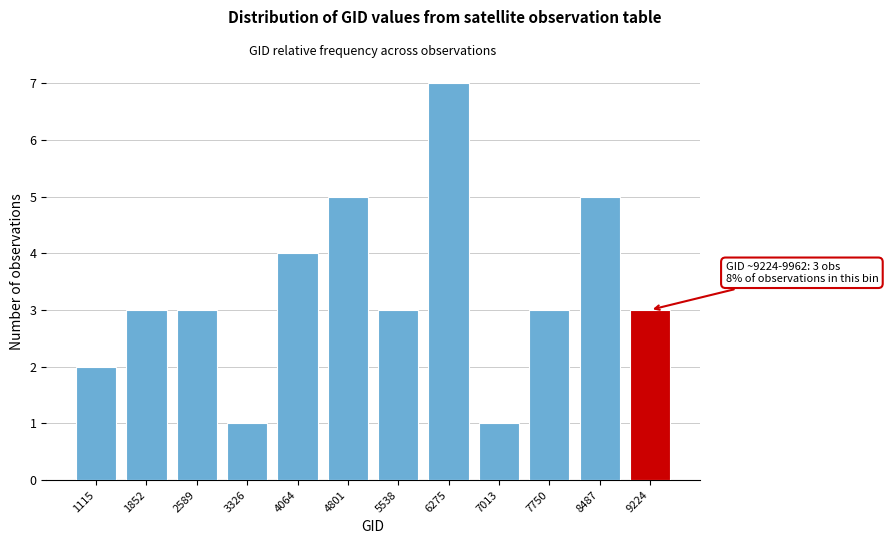

Reading left to right, extract all data points from this chart.

2	3	3	1	4	5	3	7	1	3	5	3